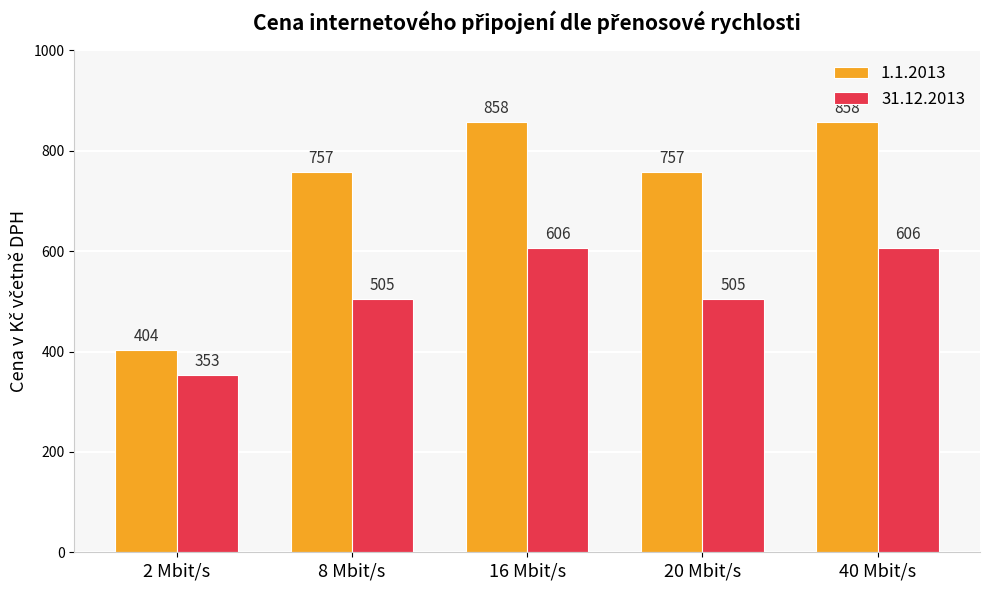

Is the value of 1.1.2013 at 16 Mbit/s greater than the value of 31.12.2013 at 20 Mbit/s?

Yes